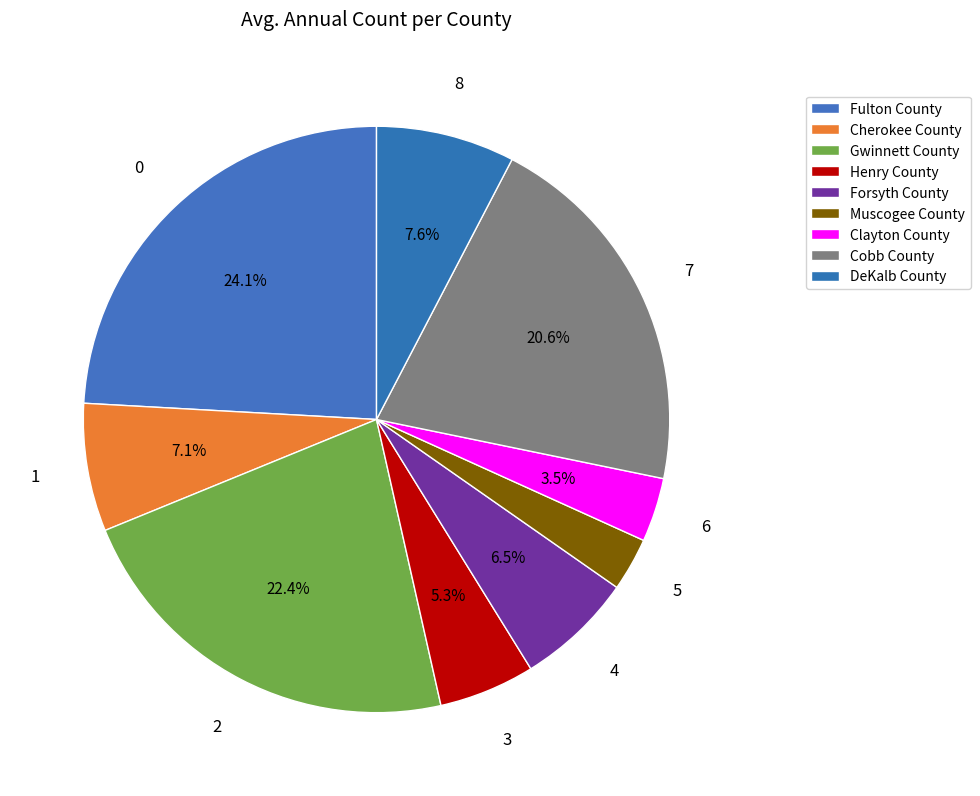

What percentage do Forsyth County and Henry County together represent?

11.8%